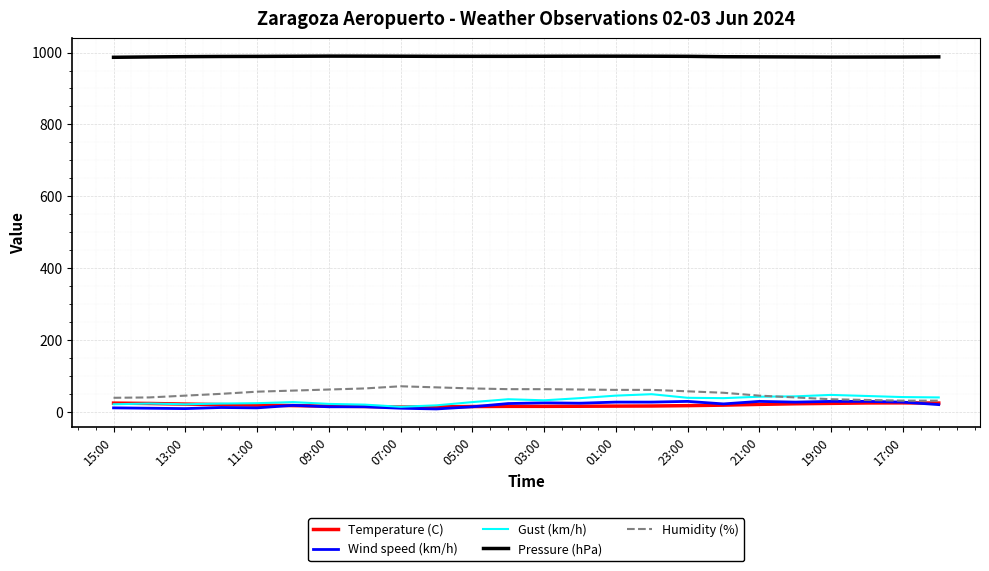

Which series has the largest total across all categories?

Pressure (hPa)